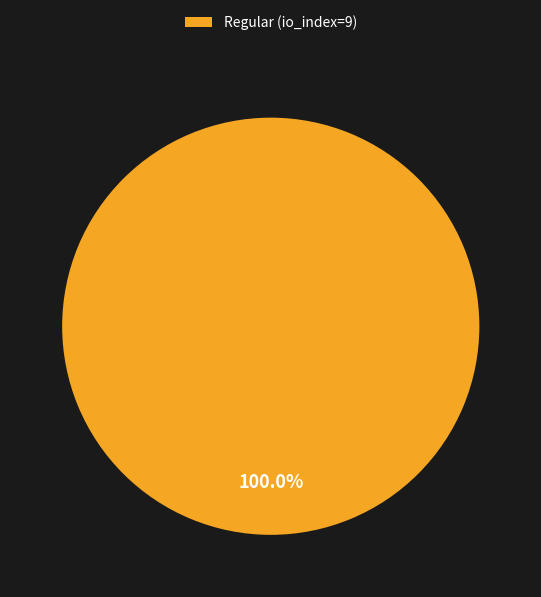

Rank the categories by value from highest to lowest.

Regular (io_index=9)